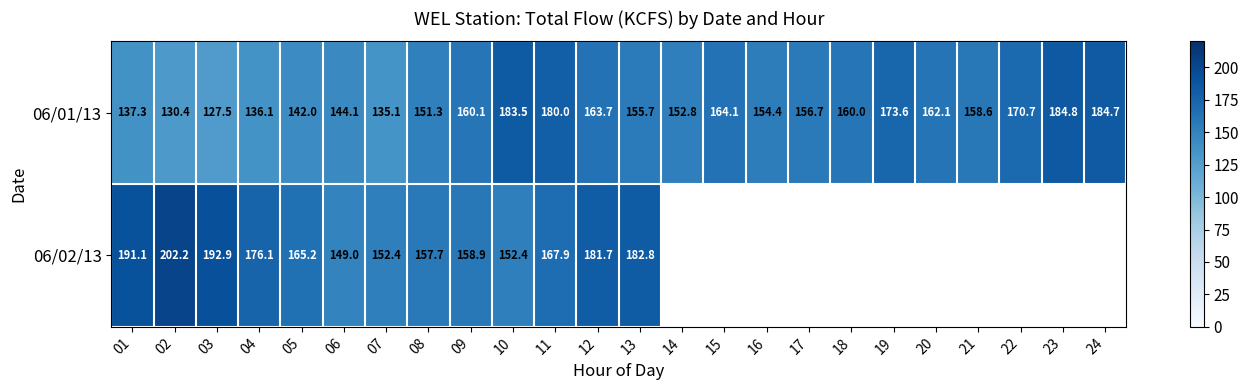

Which category has the lowest value across all series?

03